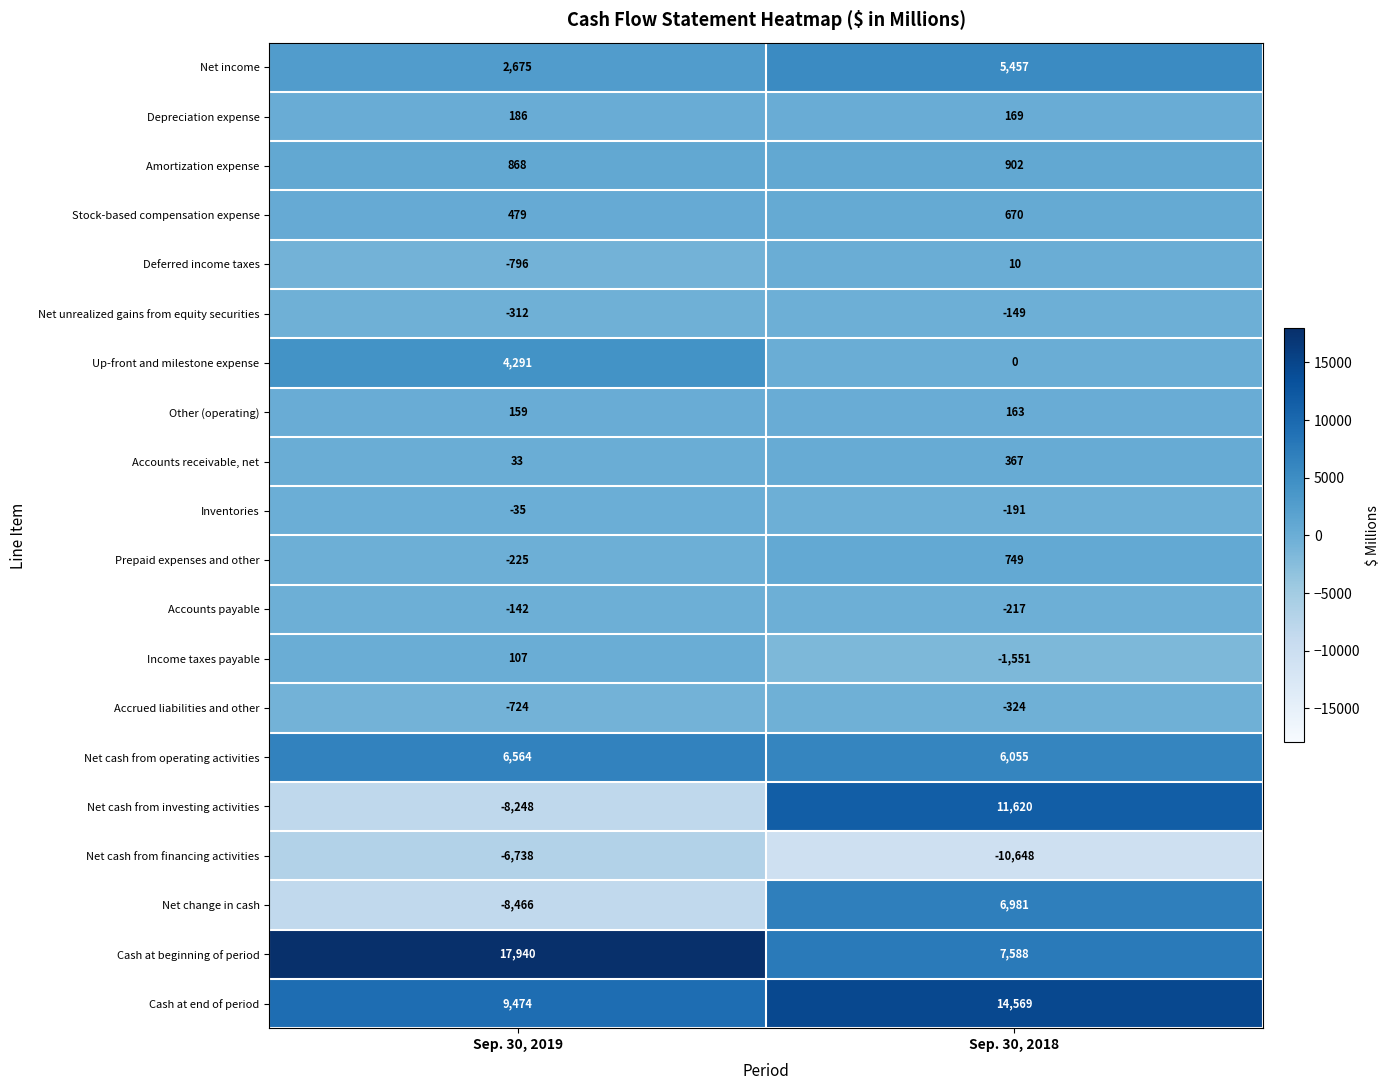

List the series in order of their peak value, highest first.

Cash at beginning of period, Cash at end of period, Net cash from investing activities, Net change in cash, Net cash from operating activities, Net income, Up-front and milestone expense, Amortization expense, Prepaid expenses and other, Stock-based compensation expense, Accounts receivable, net, Depreciation expense, Other (operating), Income taxes payable, Deferred income taxes, Inventories, Accounts payable, Net unrealized gains from equity securities, Accrued liabilities and other, Net cash from financing activities